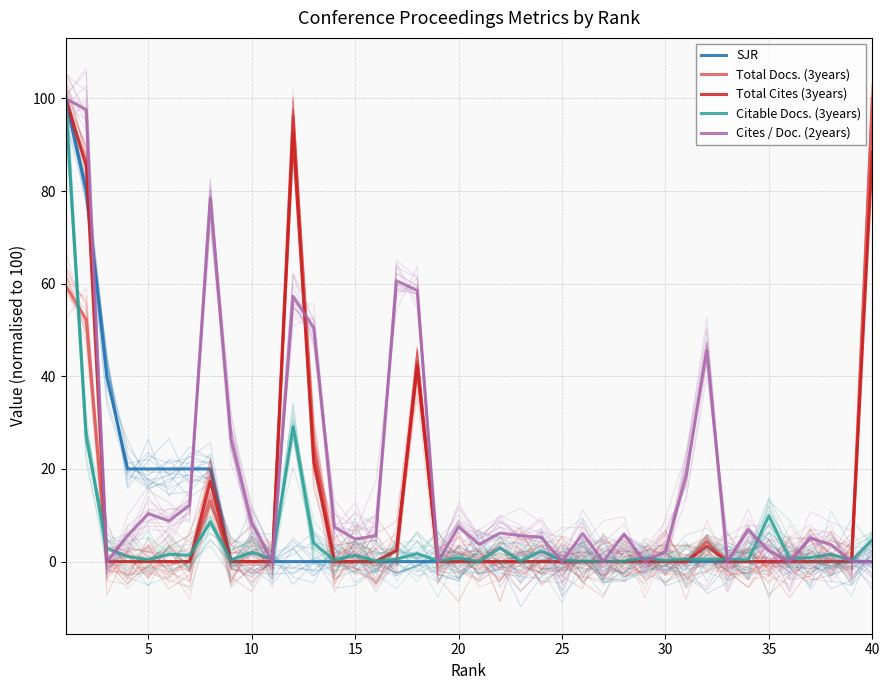

True or false: Cites / Doc. (2years) has more than 1 points higher than both neighbors.

True